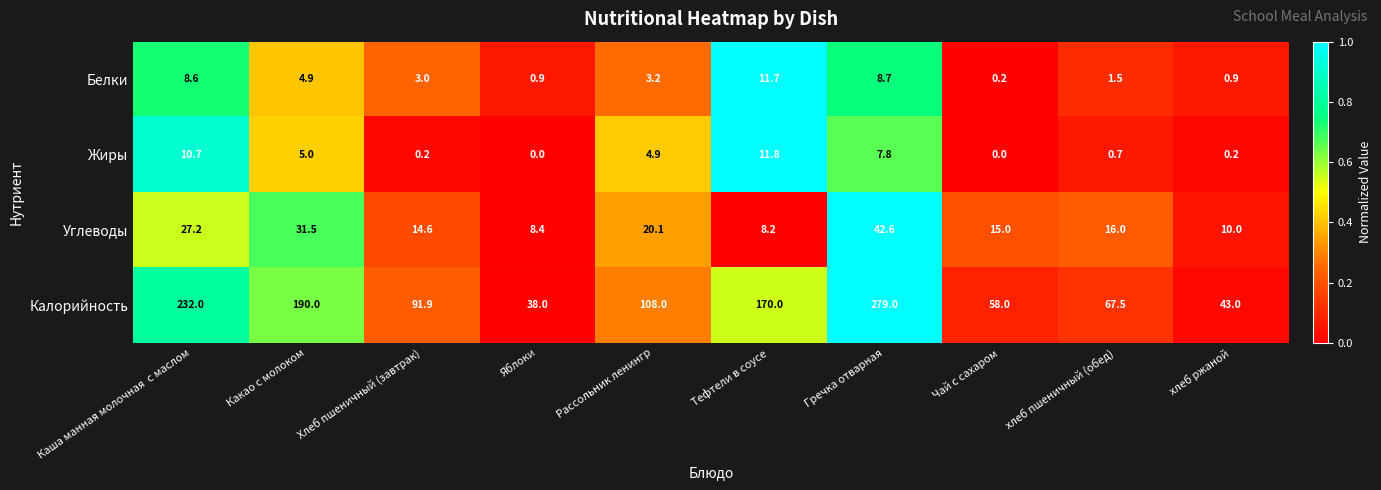

List the labels in order of Углеводы value, largest first.

Гречка отварная, Какао с молоком, Каша манная молочная  с маслом, Рассольник ленингр, хлеб пшеничный (обед), Чай с сахаром, Хлеб пшеничный (завтрак), хлеб ржаной, Яблоки, Тефтели в соусе